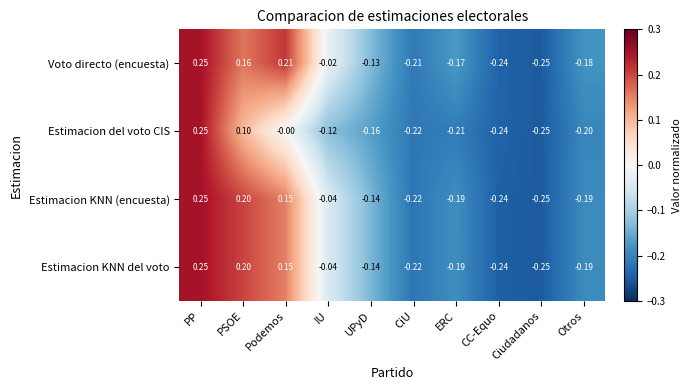

At which label does Estimacion del voto CIS first exceed 0?

PP